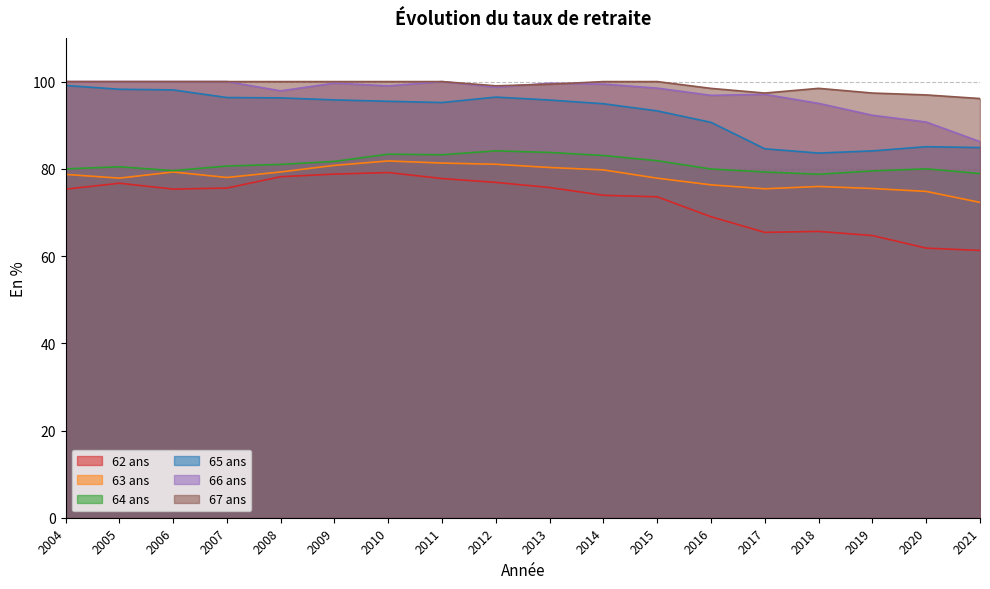

True or false: 65 ans and 62 ans intersect in this chart.

False